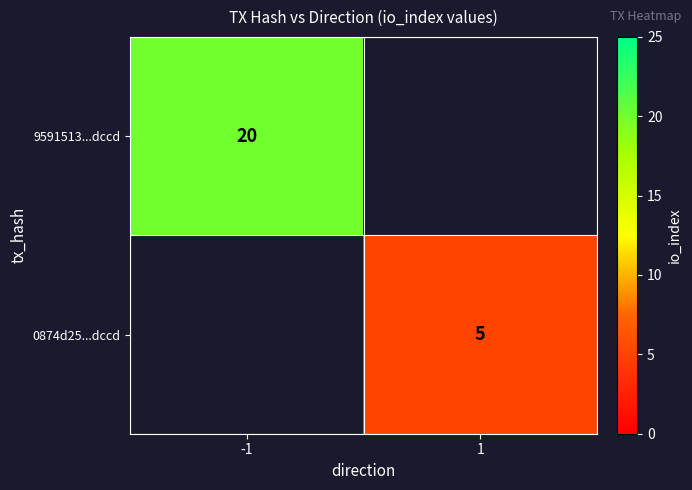

True or false: 0874d25...dccd has a value of 5 at 1.

True